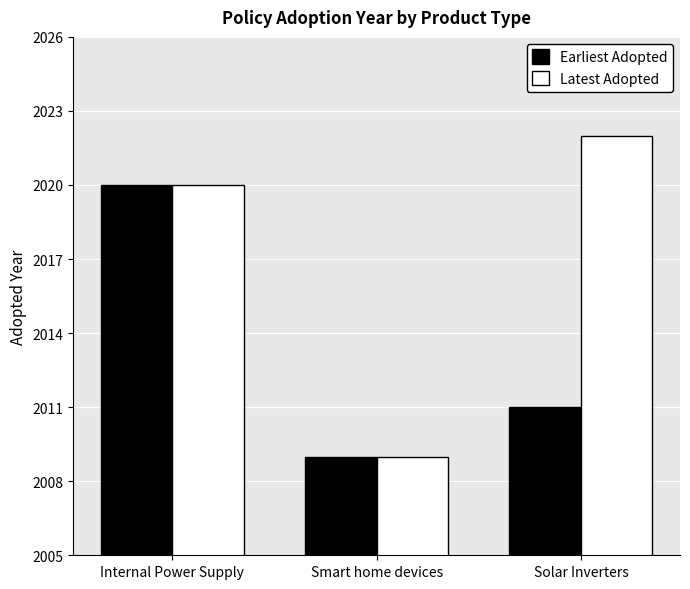

What is the greatest value displayed?

2022